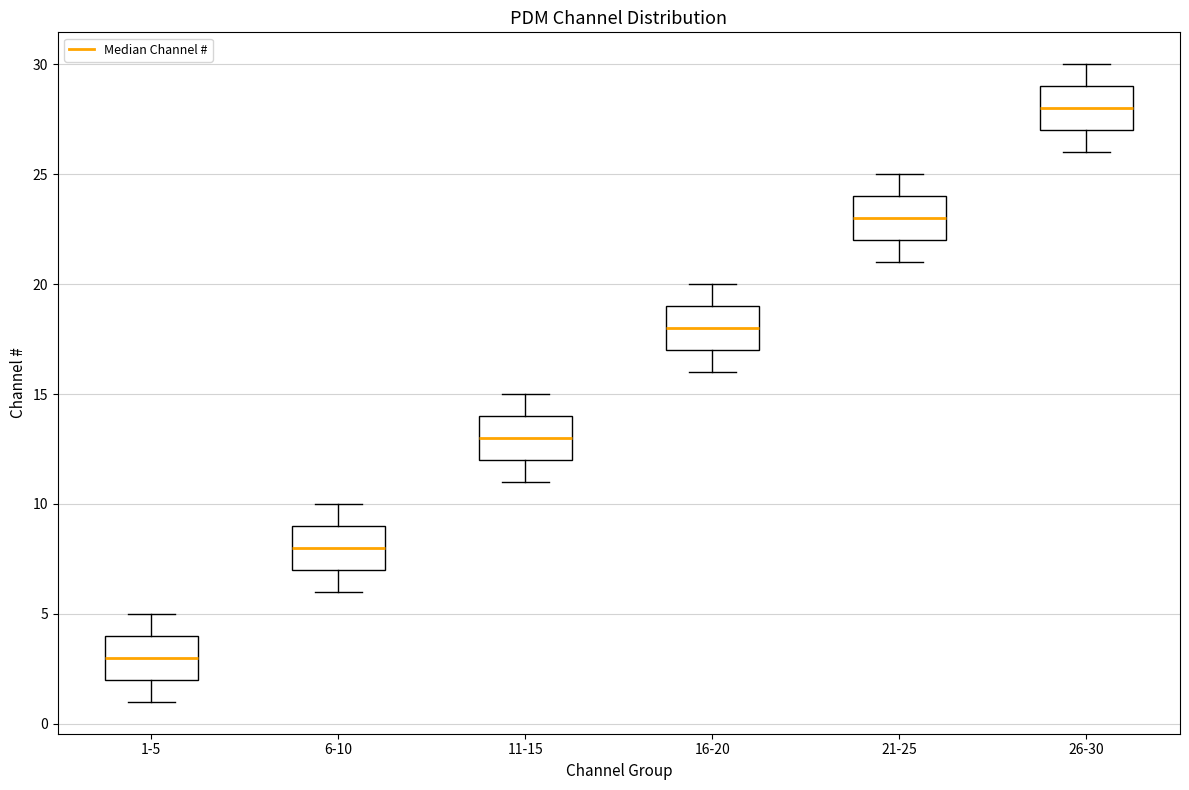

Where does the lower whisker of the box for 11-15 end on the y-axis? The values are not printed on the chart, so give them approximately, as read against the axis.

11